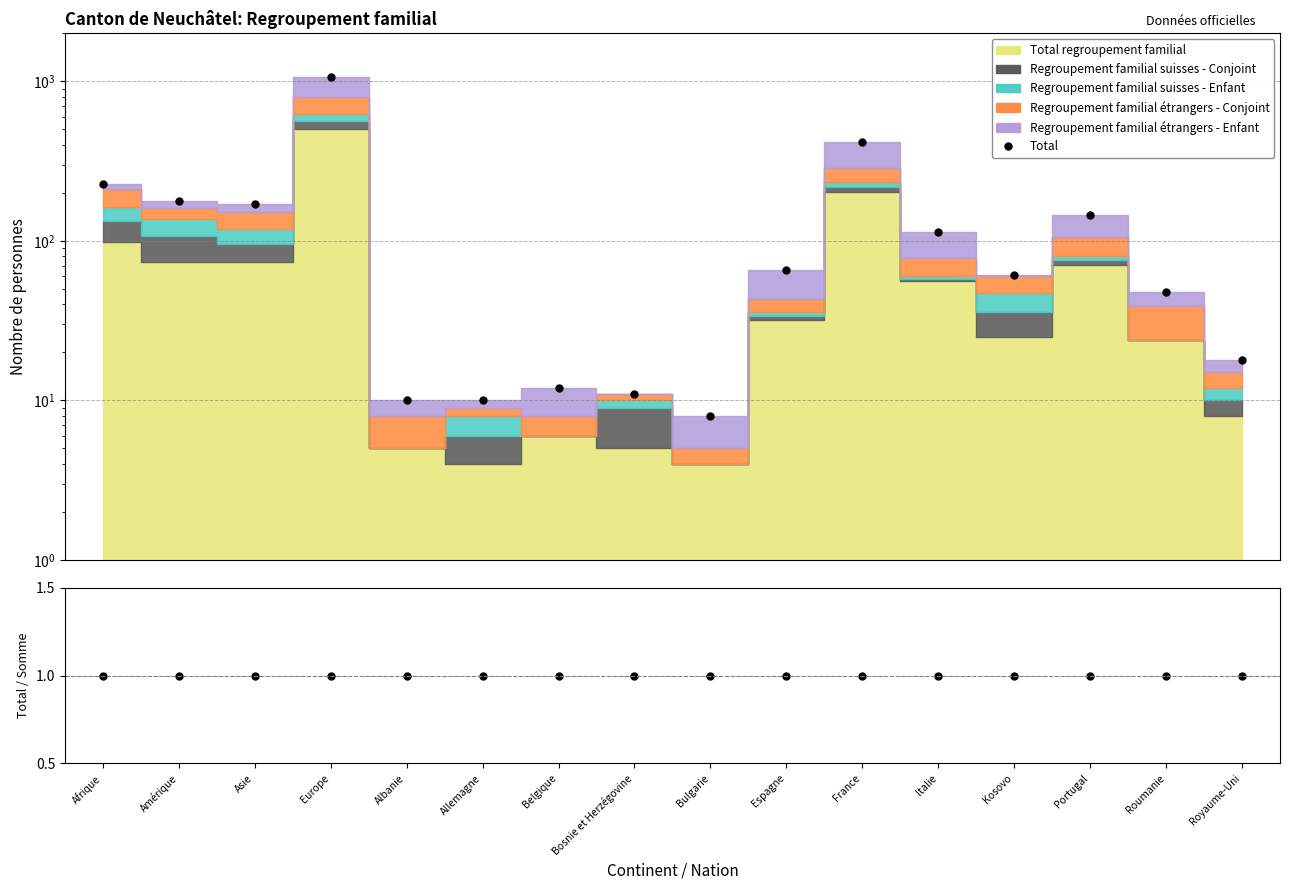

Read the Ratio Total / Somme séries value at Belgique.

1